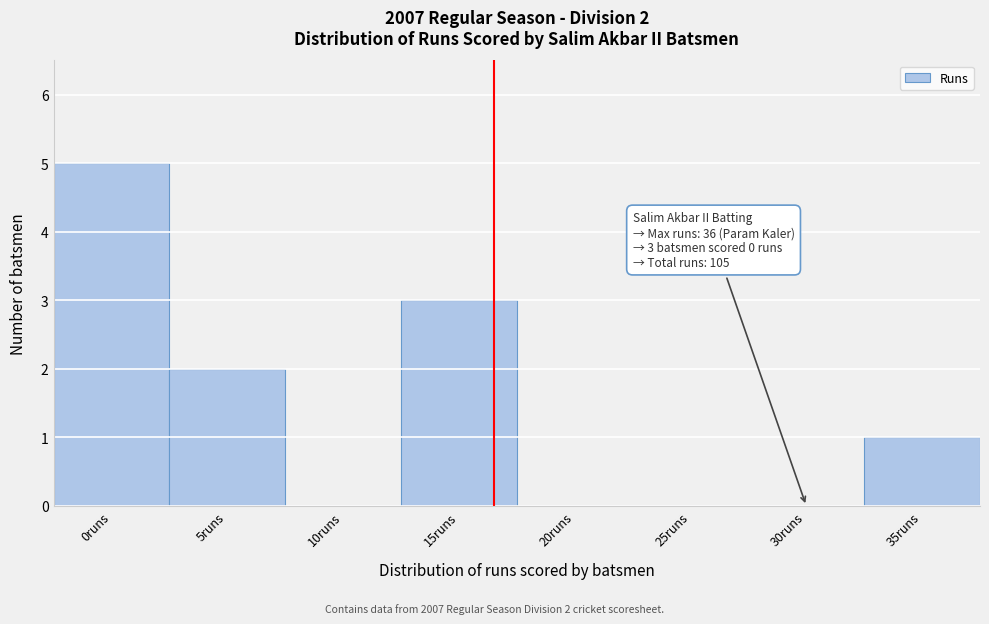

Reading left to right, extract all data points from this chart.

0runs=5	5runs=2	10runs=0	15runs=3	20runs=0	25runs=0	30runs=0	35runs=1